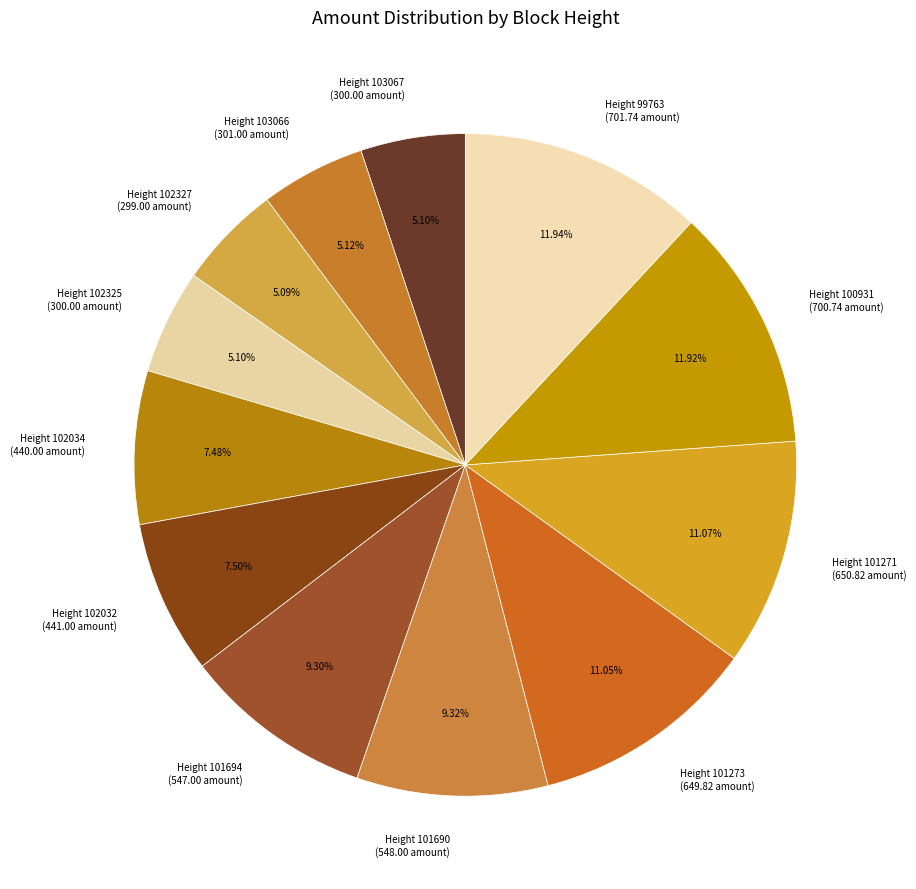

What is the ratio of the value at Height 103067 (300.00 amount) to the value at Height 103066 (301.00 amount)?

1.0